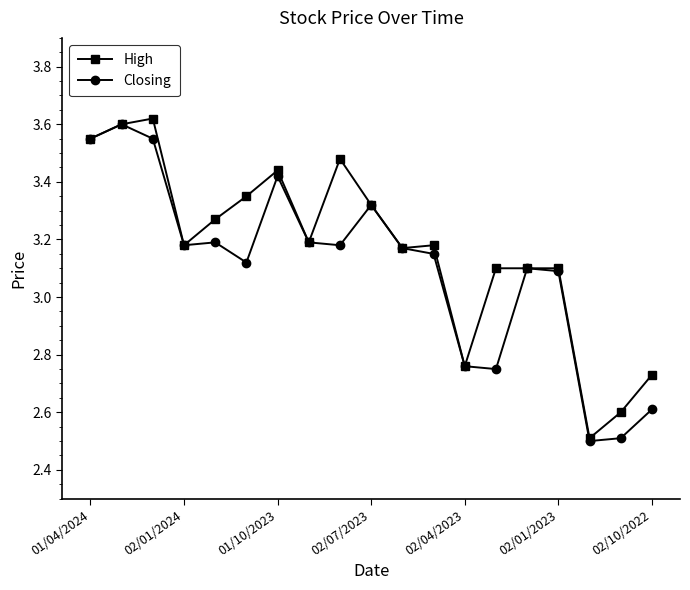

What is the minimum value shown in the chart?

2.5